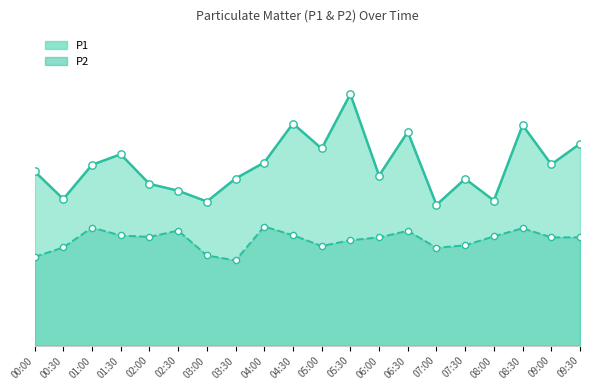

Which series has the largest Y range (max minus min)?

P1